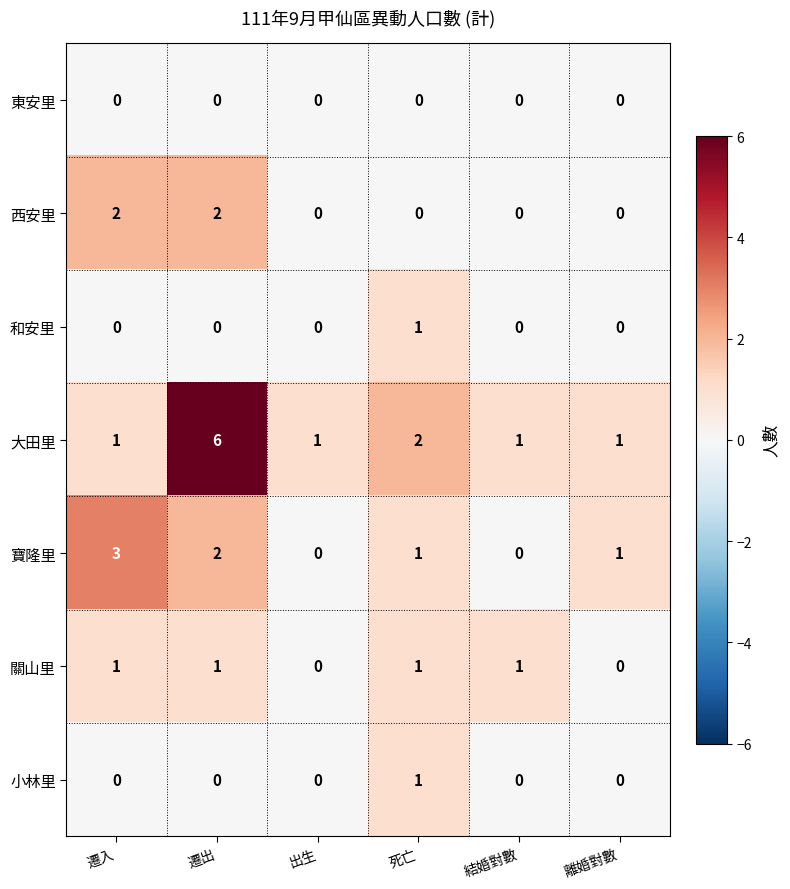

True or false: 小林里 has a value of -1 at 結婚對數.

False